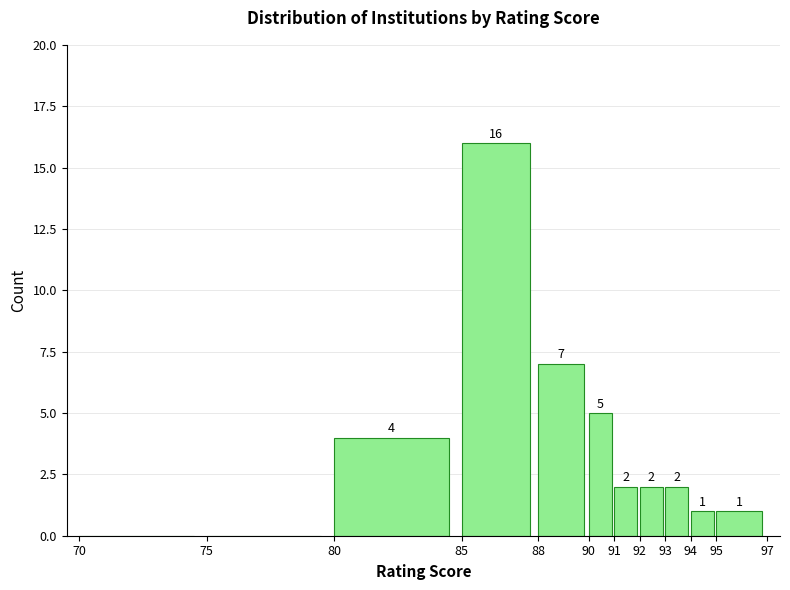

Which range on the x-axis has the tallest bar?

85 to 88